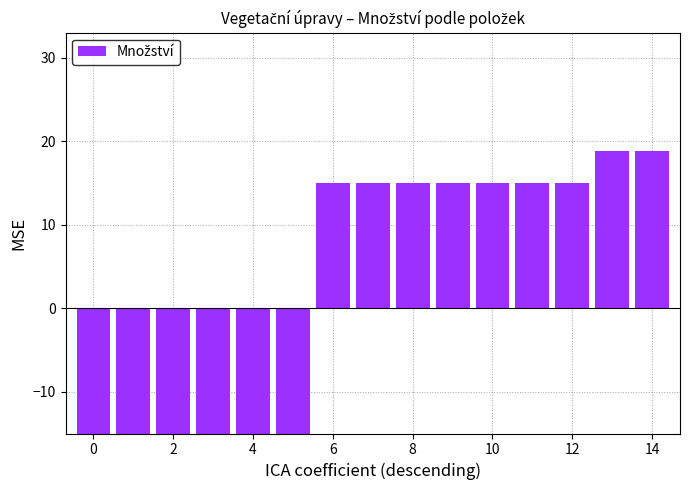

What is the value of the 11th bar from the left?

15.0